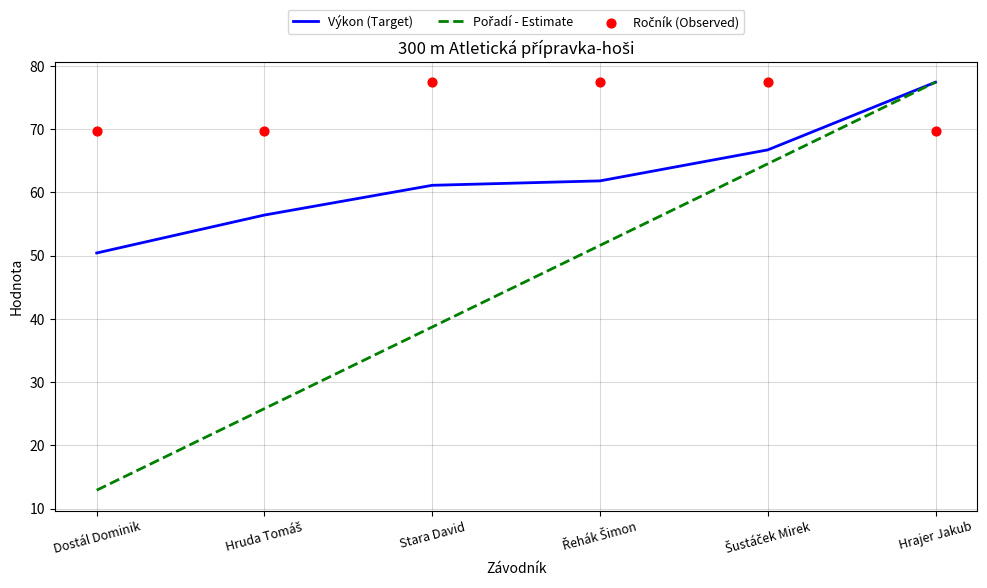

Which series reaches the maximum Y coordinate?

Výkon (Target)